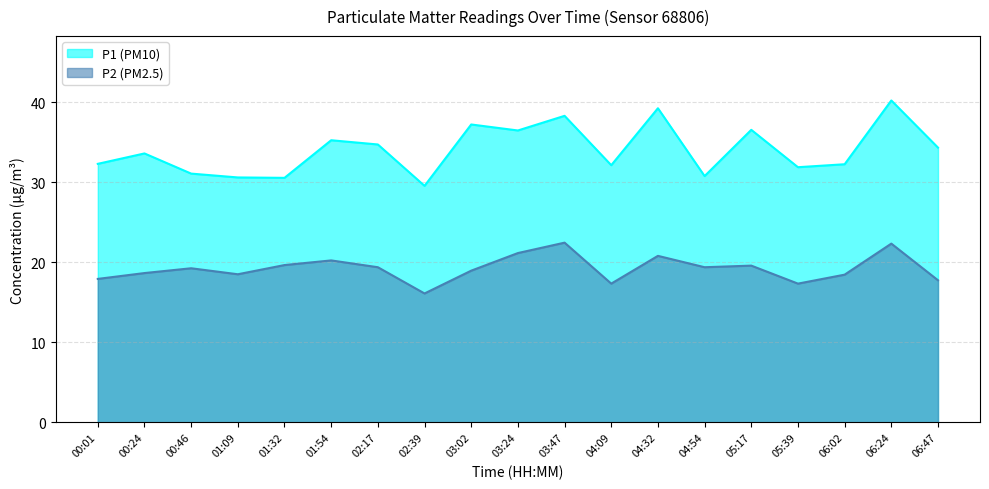

How many interior local peaks does the P2 (PM2.5) series have?

6